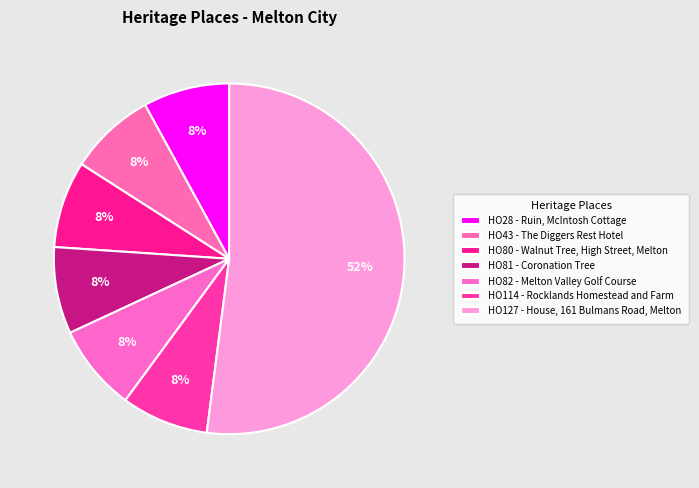

How many slices are in this pie chart?

7